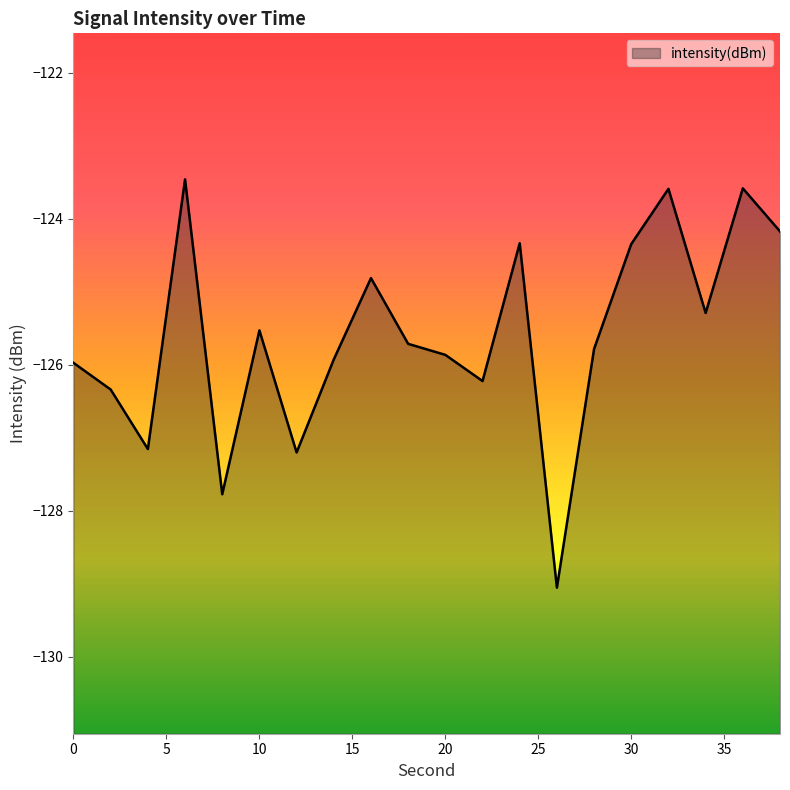

Rank the categories by value from highest to lowest.

6, 36, 32, 38, 24, 30, 16, 34, 10, 18, 28, 20, 14, 0, 22, 2, 4, 12, 8, 26